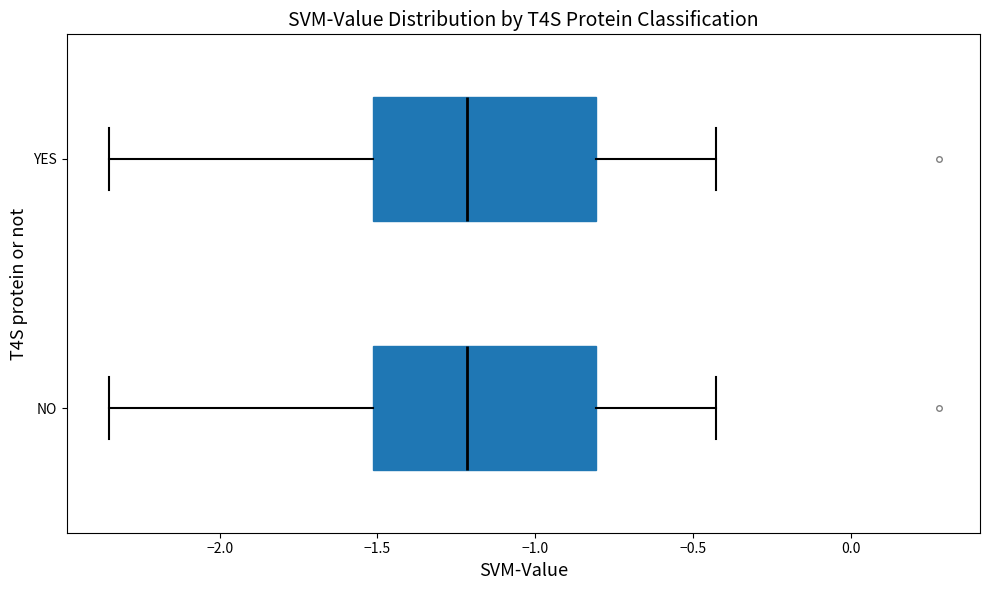

Reading bottom to top, read every box against the x-axis: the position of its median line, the range the box covers, and the ends of its whiskers. The values are not printed on the chart, so give them approximately, as read against the axis.

NO: median -1.20, box -1.50 to -0.80, whiskers -2.35 to -0.45
YES: median -1.20, box -1.50 to -0.80, whiskers -2.35 to -0.45